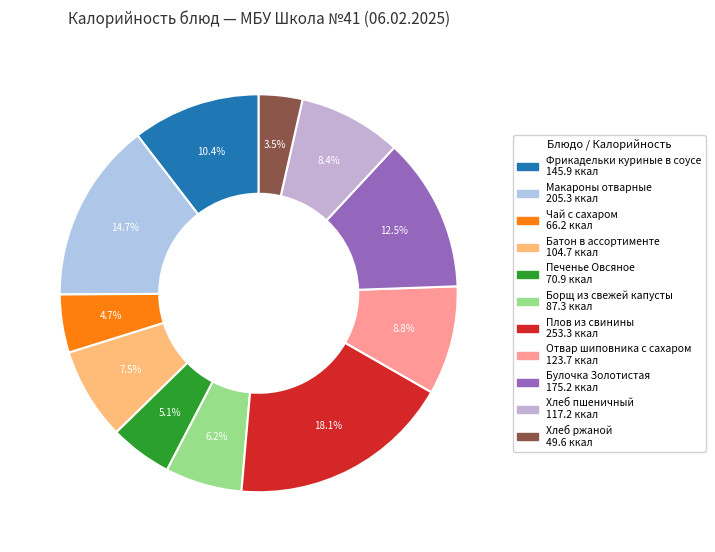

How many slices are in this pie chart?

11